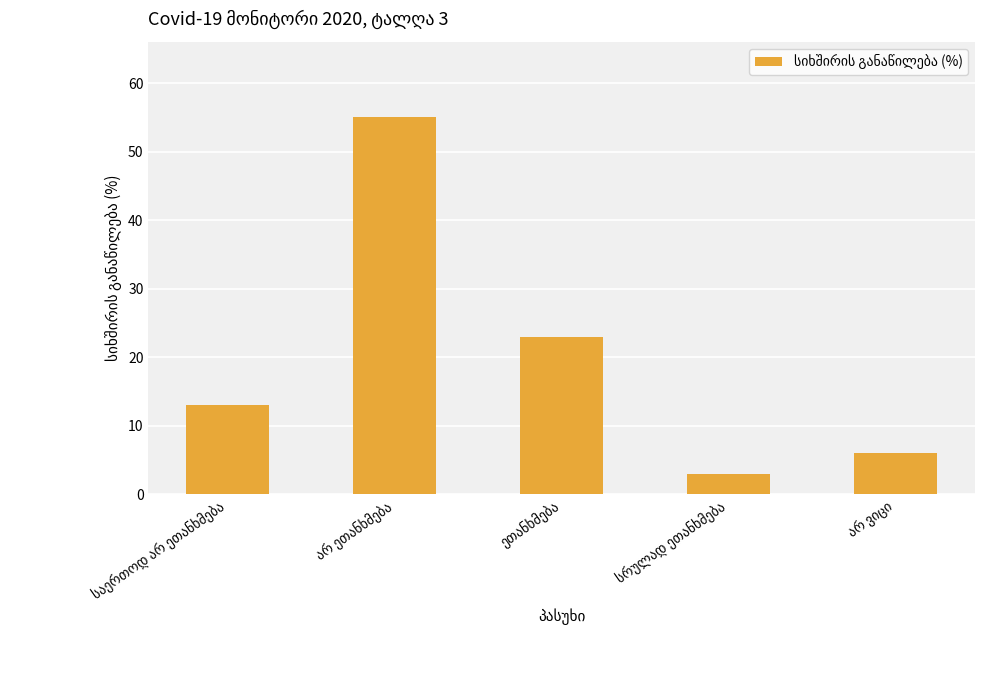

What is the difference between the second highest and minimum values?

20